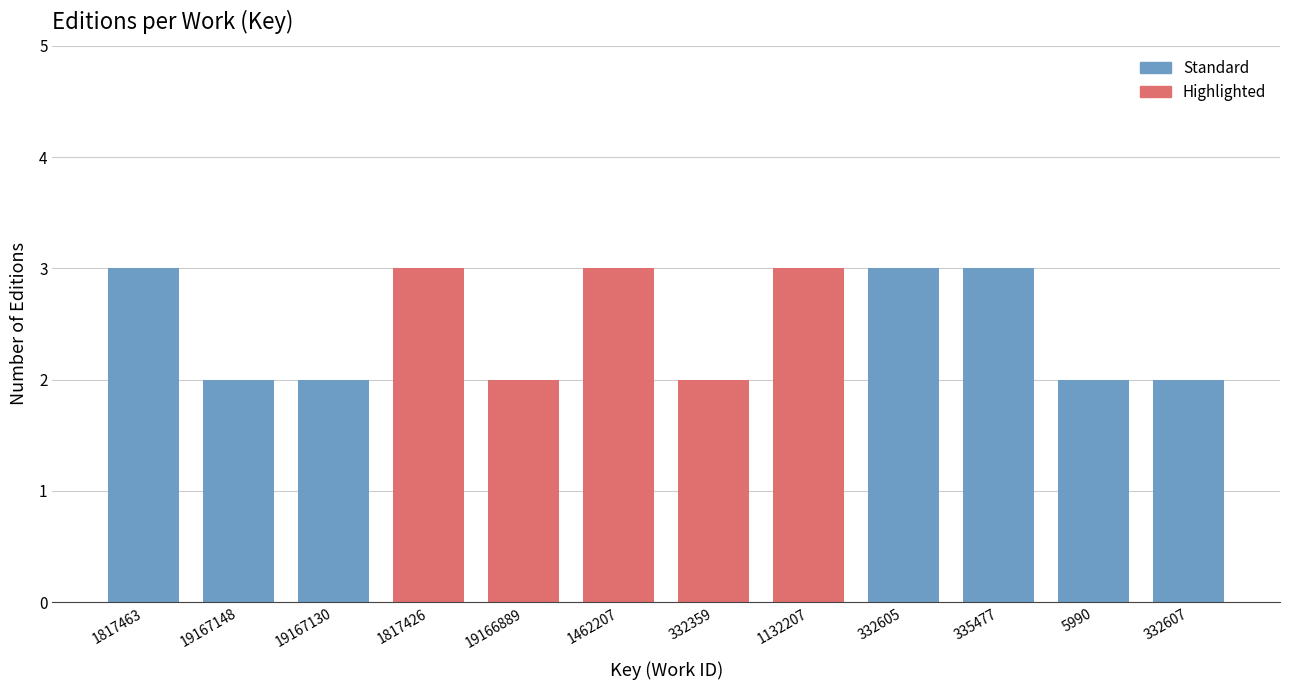

Reading left to right, transcribe all the data shown in this chart.

3	2	2	3	2	3	2	3	3	3	2	2